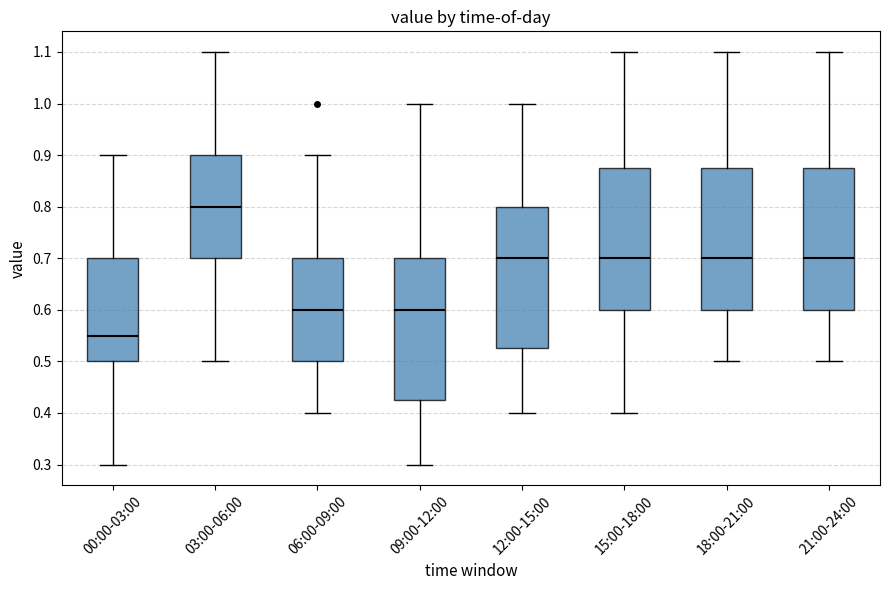

Reading left to right, transcribe this box plot: for each box, give where its median line is, the range the box spans, and where its two whiskers end, as read against the y-axis. The values are not printed on the chart, so give them approximately, as read against the axis.

00:00-03:00: median 0.55, box 0.50 to 0.70, whiskers 0.30 to 0.90
03:00-06:00: median 0.80, box 0.70 to 0.90, whiskers 0.50 to 1.10
06:00-09:00: median 0.60, box 0.50 to 0.70, whiskers 0.40 to 0.90
09:00-12:00: median 0.60, box 0.43 to 0.70, whiskers 0.30 to 1.00
12:00-15:00: median 0.70, box 0.53 to 0.80, whiskers 0.40 to 1.00
15:00-18:00: median 0.70, box 0.60 to 0.88, whiskers 0.40 to 1.10
18:00-21:00: median 0.70, box 0.60 to 0.88, whiskers 0.50 to 1.10
21:00-24:00: median 0.70, box 0.60 to 0.88, whiskers 0.50 to 1.10